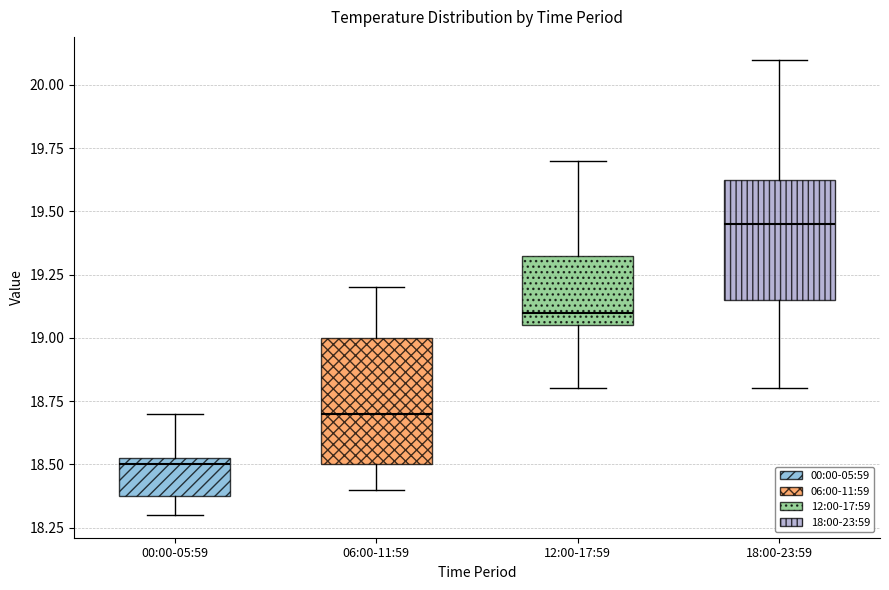

Where is the lower edge of the box for 06:00-11:59 on the y-axis? The values are not printed on the chart, so give them approximately, as read against the axis.

18.50